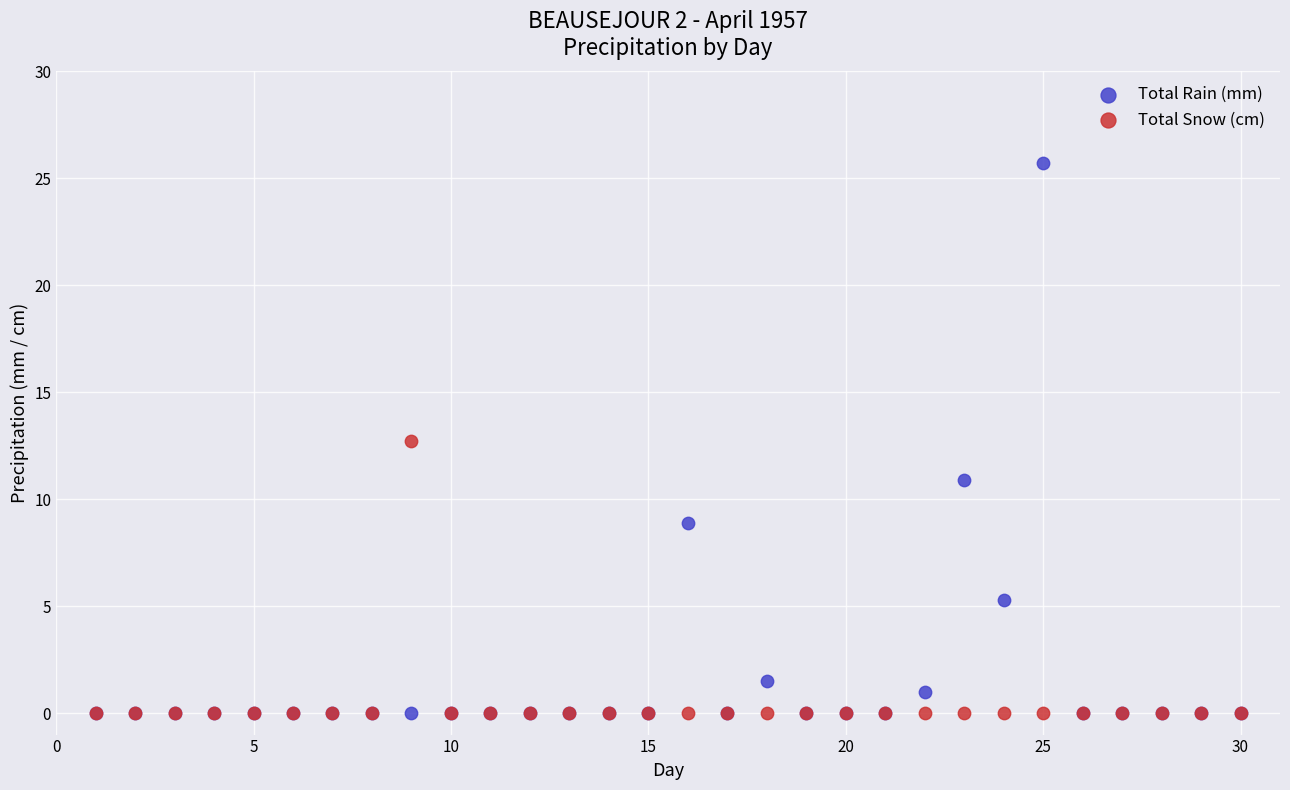

In the Total Rain (mm) series, what Y value is closest to 12?

10.9